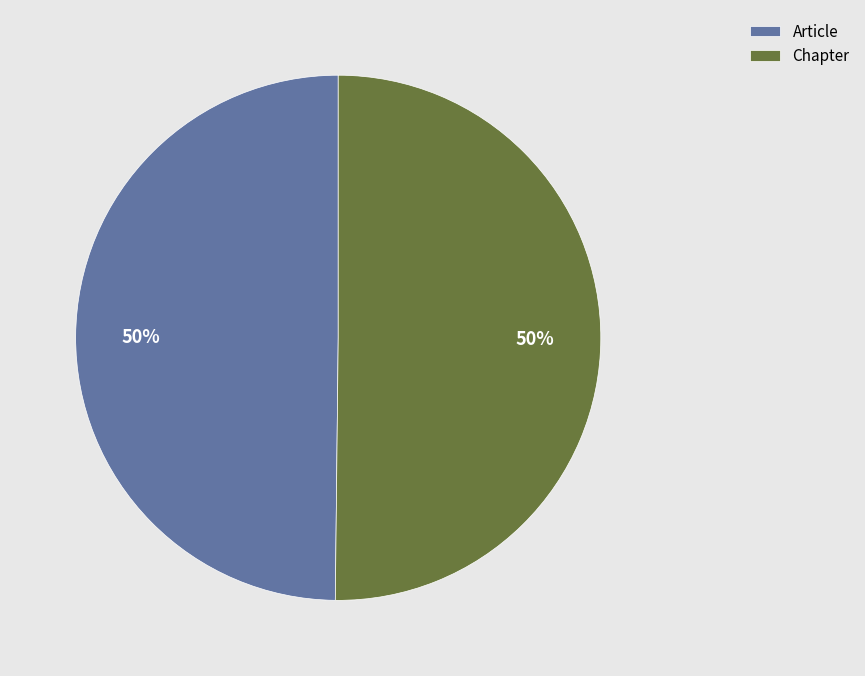

Is the sum of Chapter and Article greater than half?

Yes